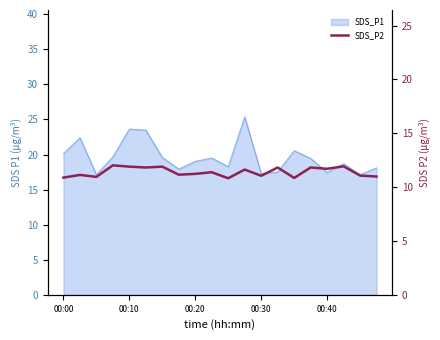

What is the minimum value shown in the chart?

10.8